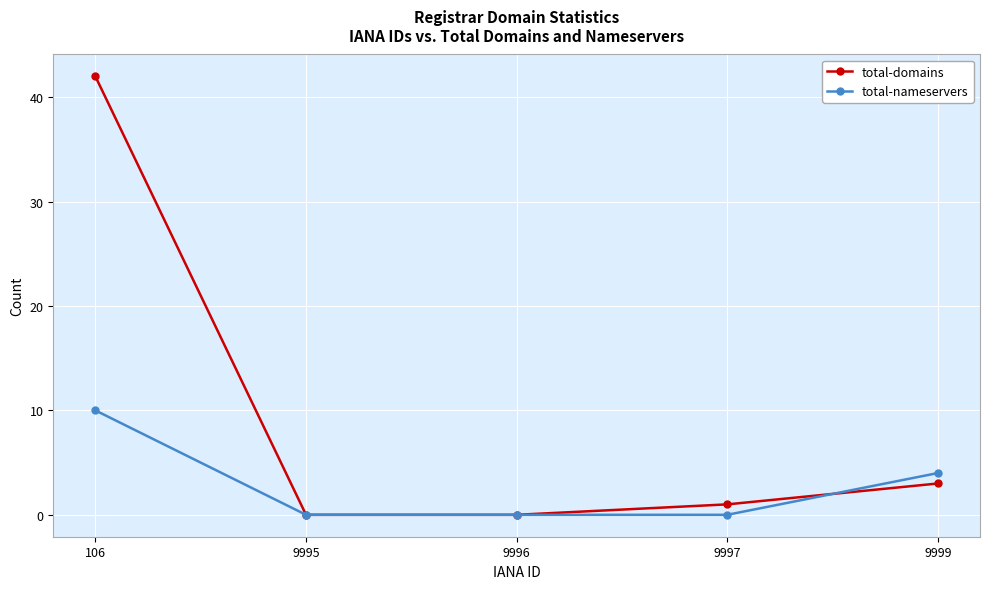

What is the average value of the total-nameservers series?

3